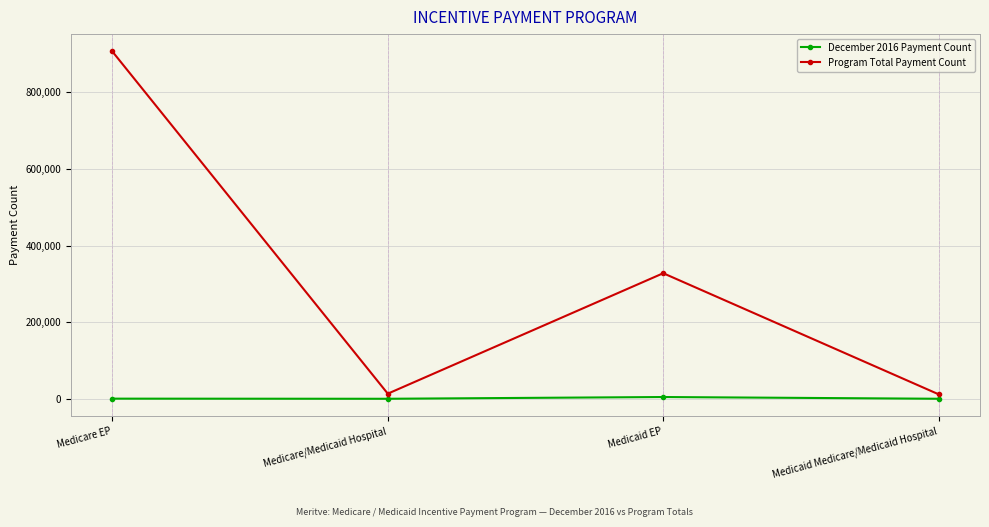

Which series has the widest spread of values?

Program Total Payment Count